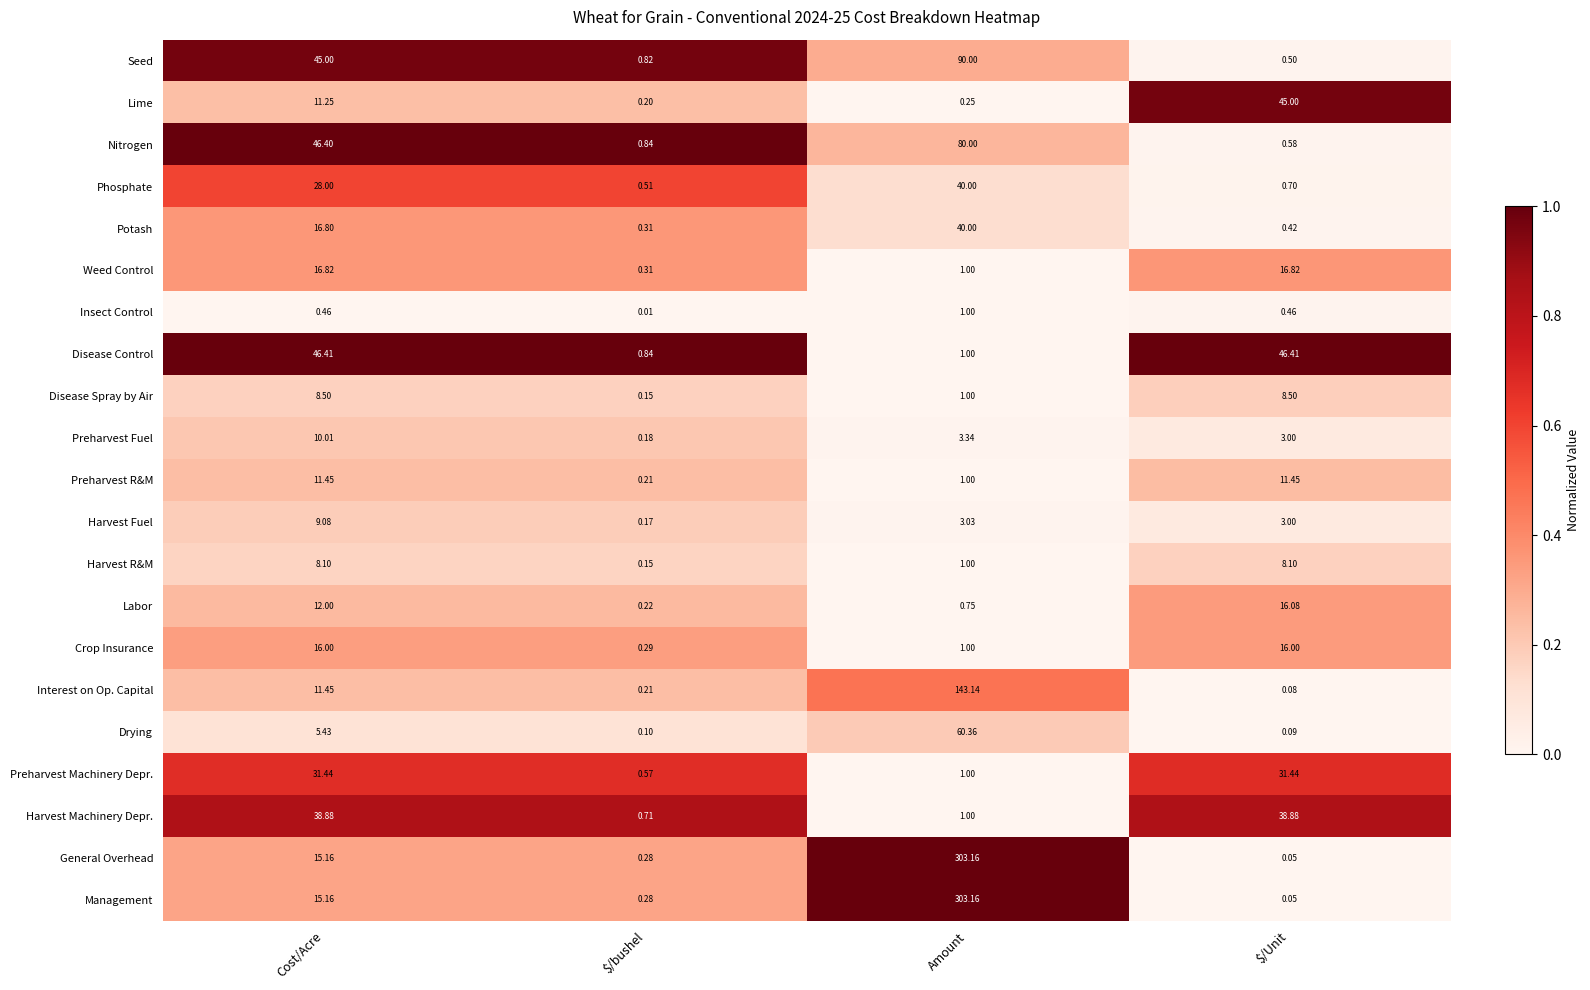

Which series changed the most between Cost/Acre and $/bushel?

Disease Control